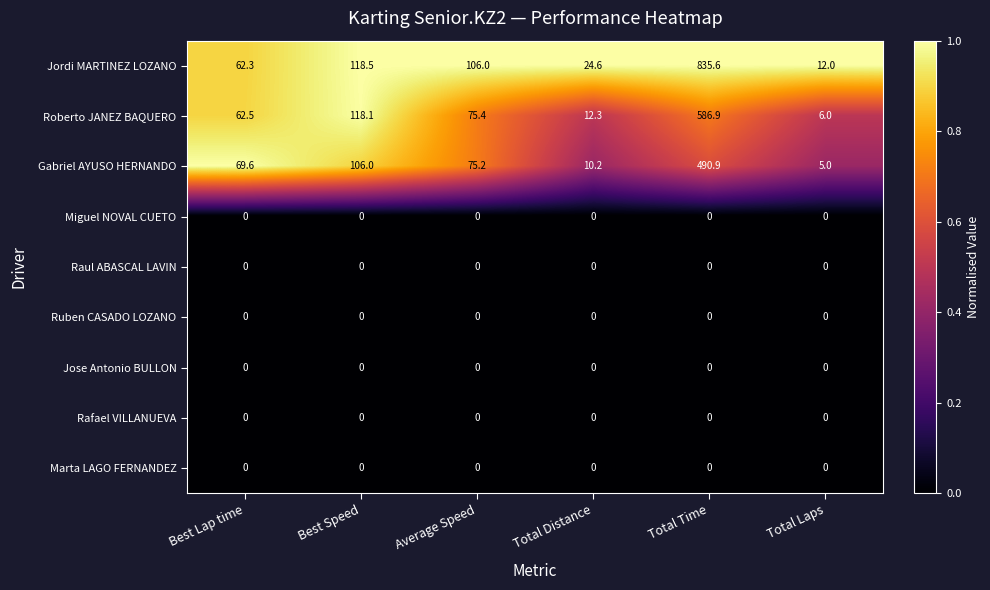

The value of Miguel NOVAL CUETO at Total Distance is 0.0. True or false?

True